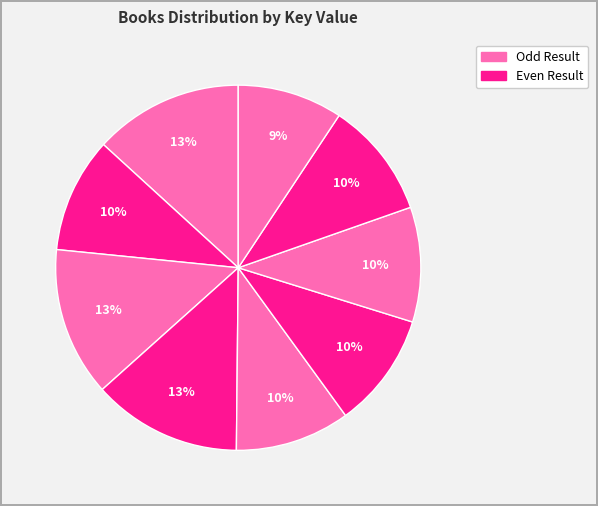

How many segments does this pie chart have?

9